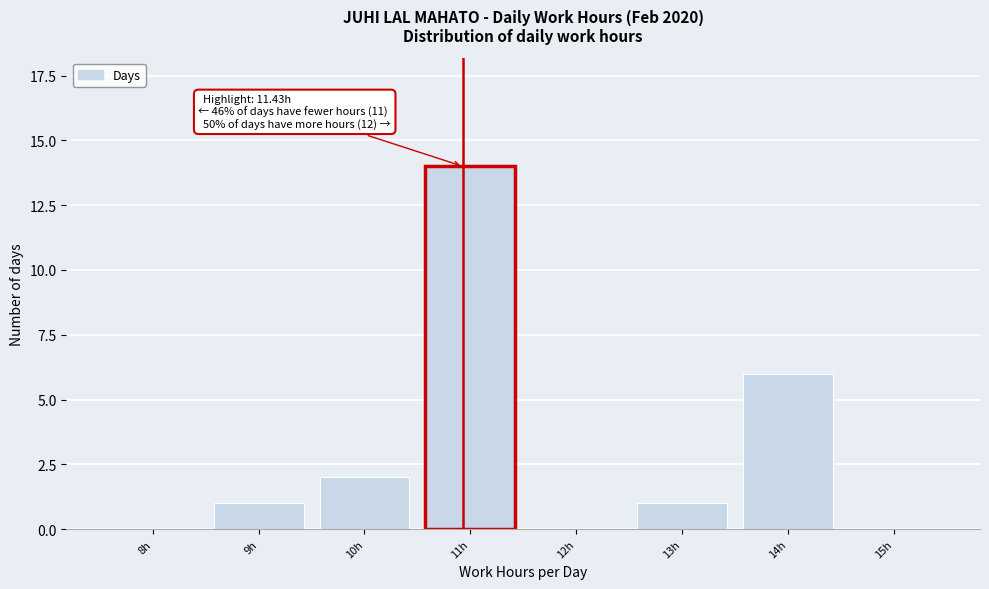

Reading left to right, list all the values displayed in this chart.

8h=0	9h=1	10h=2	11h=14	12h=0	13h=1	14h=6	15h=0